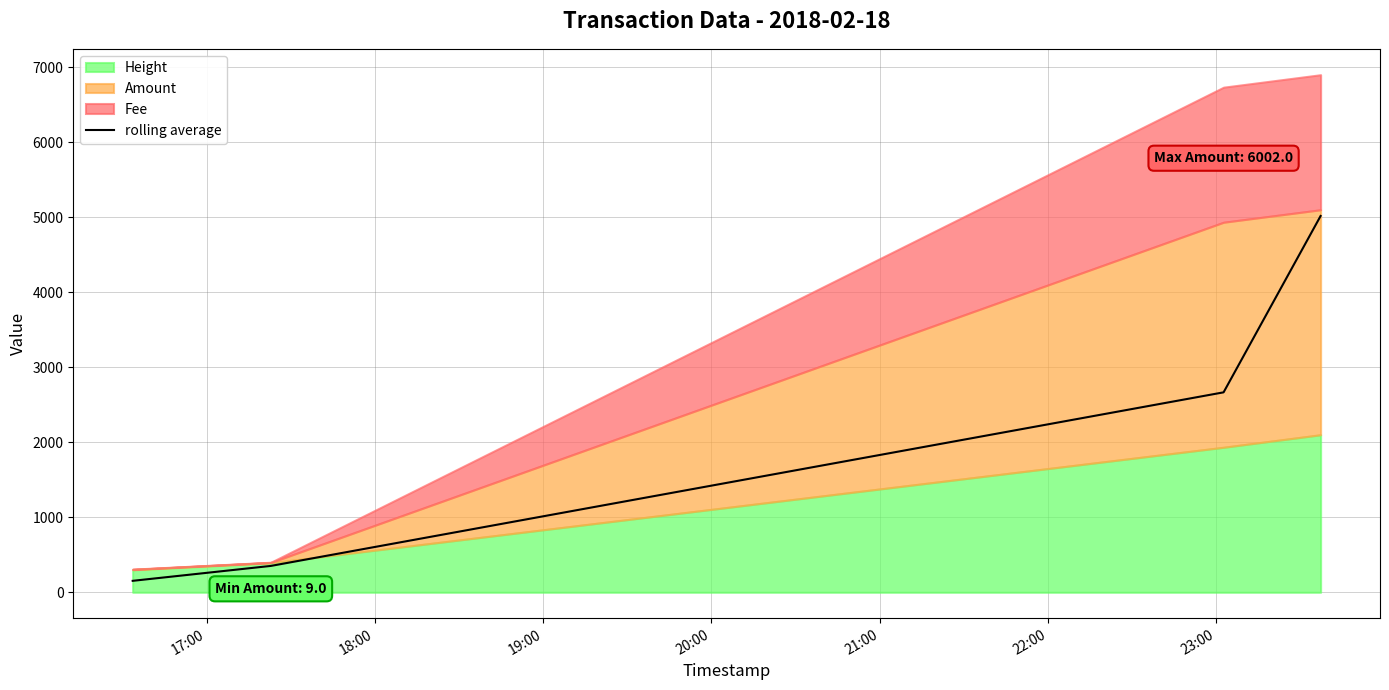

True or false: rolling average has more than 2 interior local peaks.

False